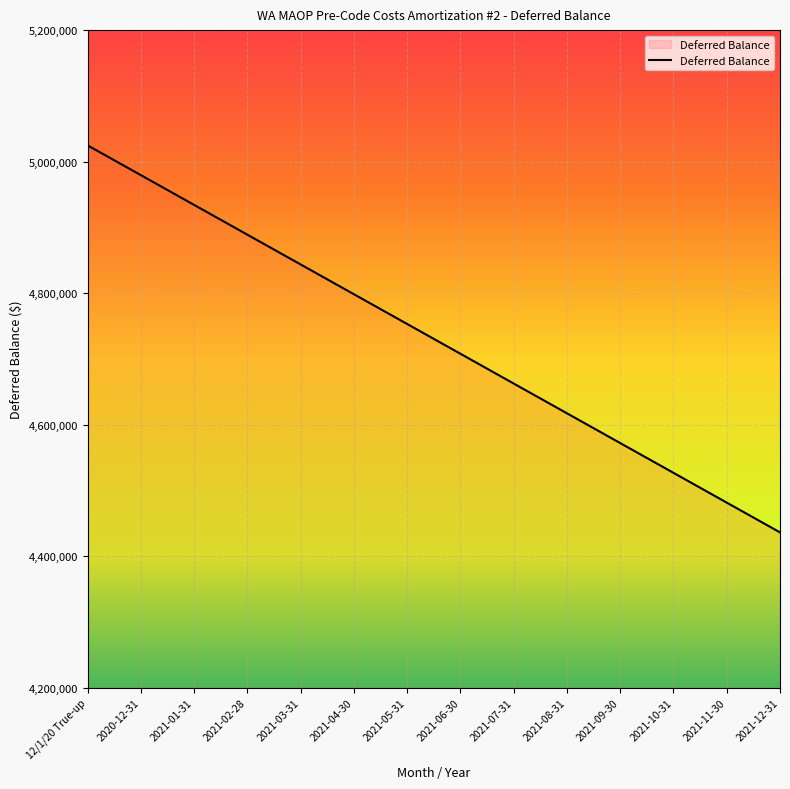

Reading right to left, what are all the values shown in this chart?

4436198.5	4481465.8	4526733.2	4572000.5	4617267.8	4662535.2	4707802.5	4753069.8	4798337.1	4843604.5	4888871.8	4934139.1	4979406.5	5024673.8